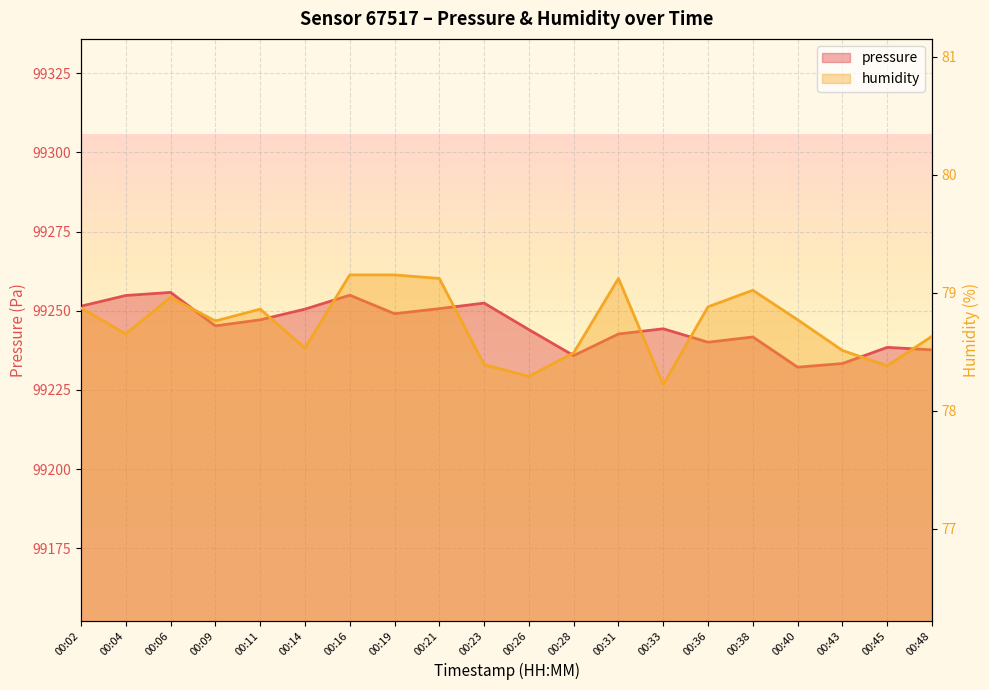

Does the chart display data point markers on the line(s)?

No